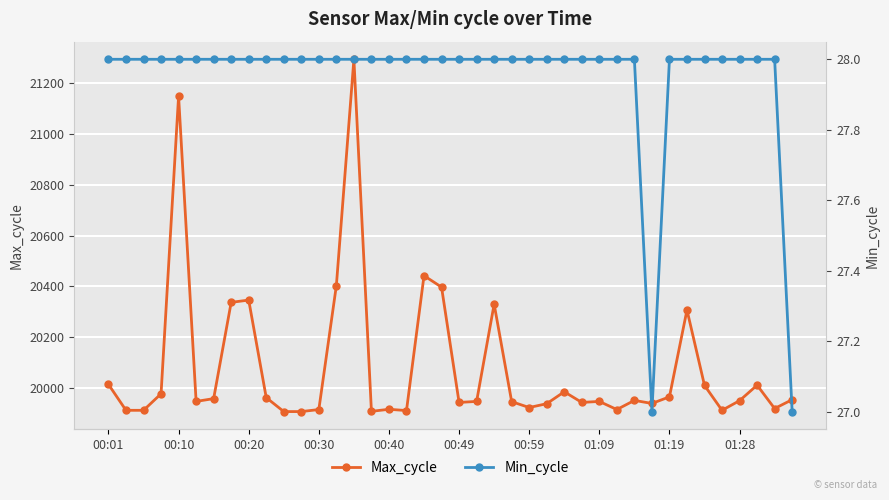

How many values in the Max_cycle series exceed 19950?

19